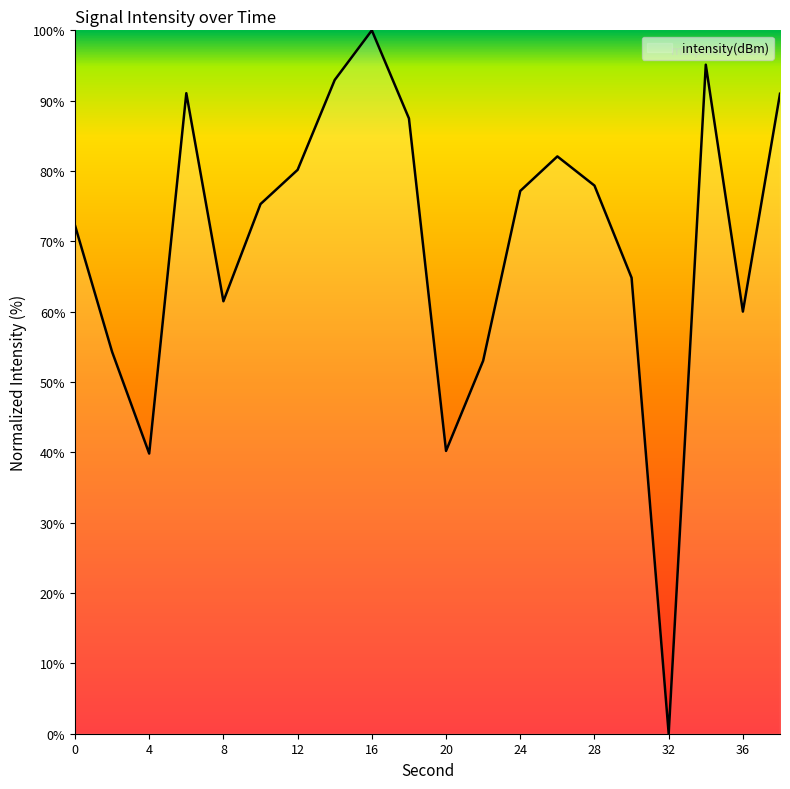

What is the greatest value displayed?

100.0